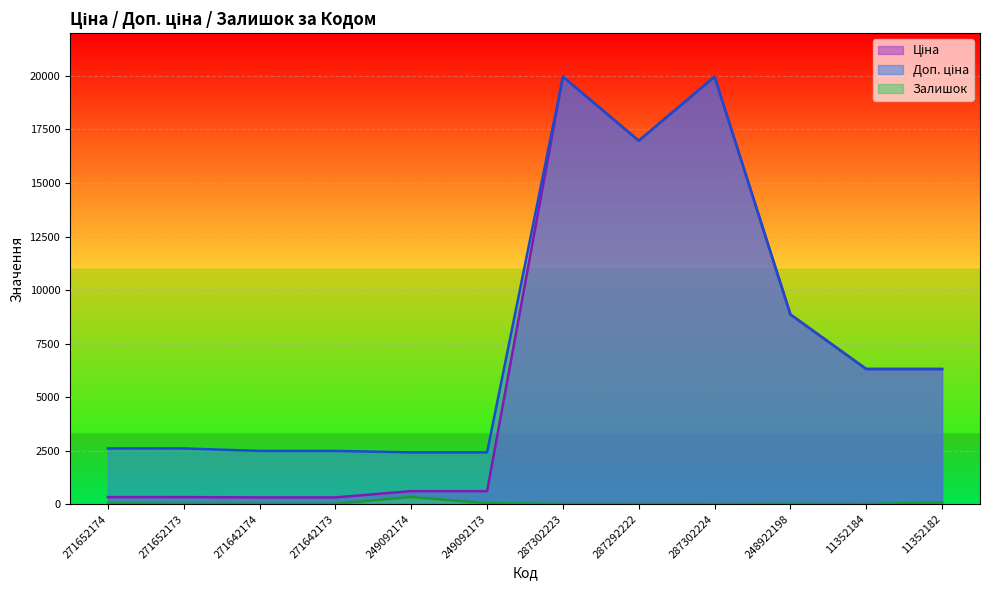

What is the label of the 7th point from the right?

249092173